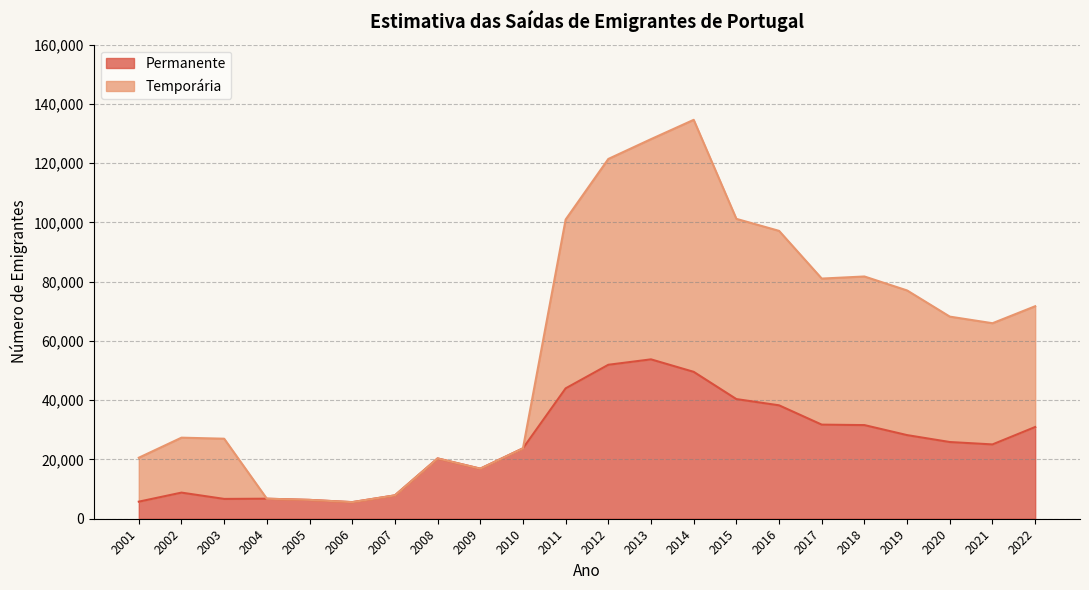

In Temporária, how many points are higher than both neighbors (excluding endpoints)?

4